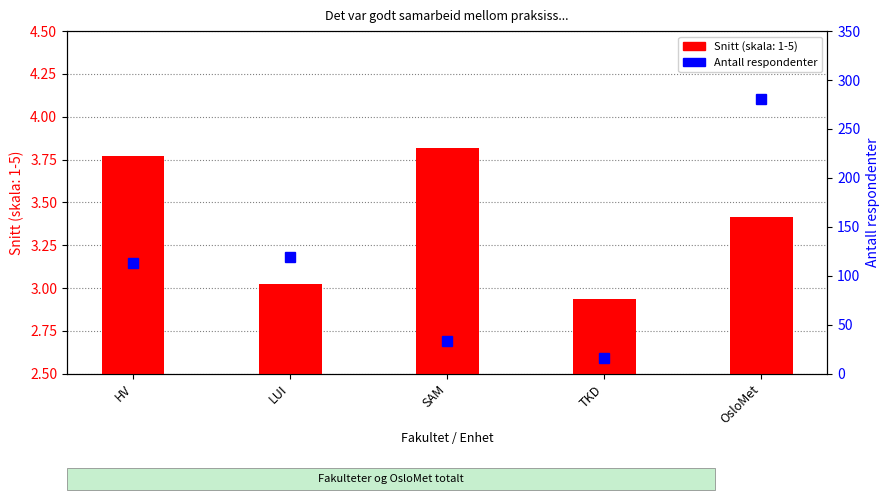

Rank the categories by value from highest to lowest.

OsloMet, LUI, HV, SAM, TKD